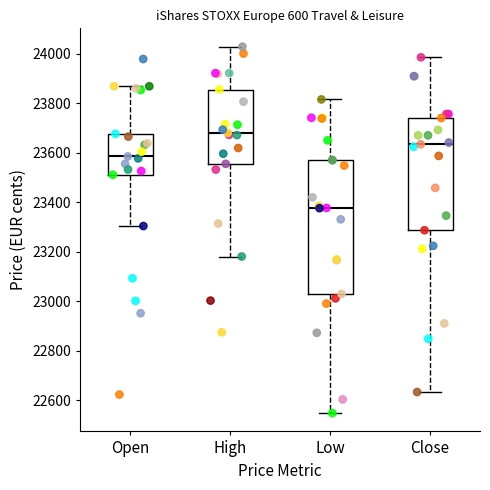

Where does the median line of the box for Open sit on the y-axis? The values are not printed on the chart, so give them approximately, as read against the axis.

23580